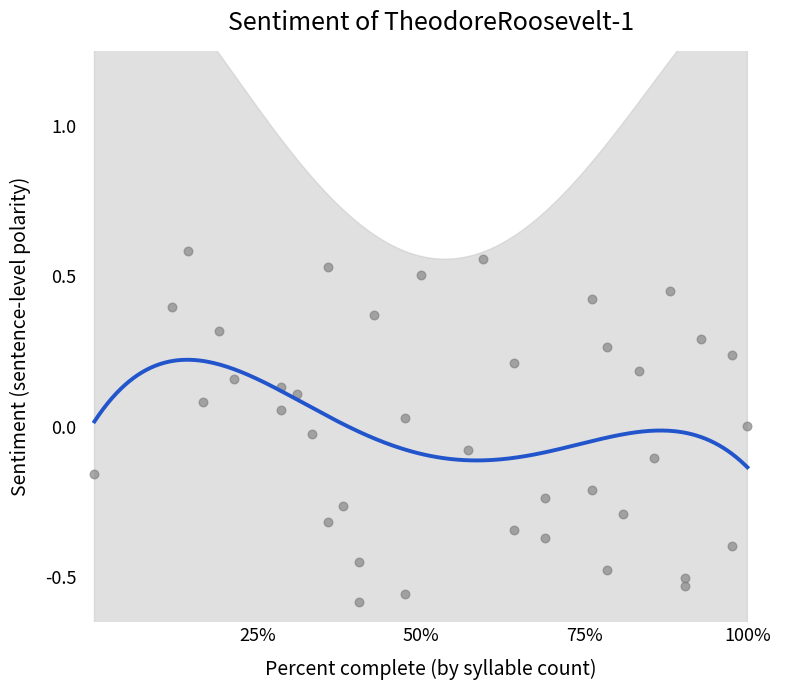

What is the range of Y values (max minus min)?

1.2